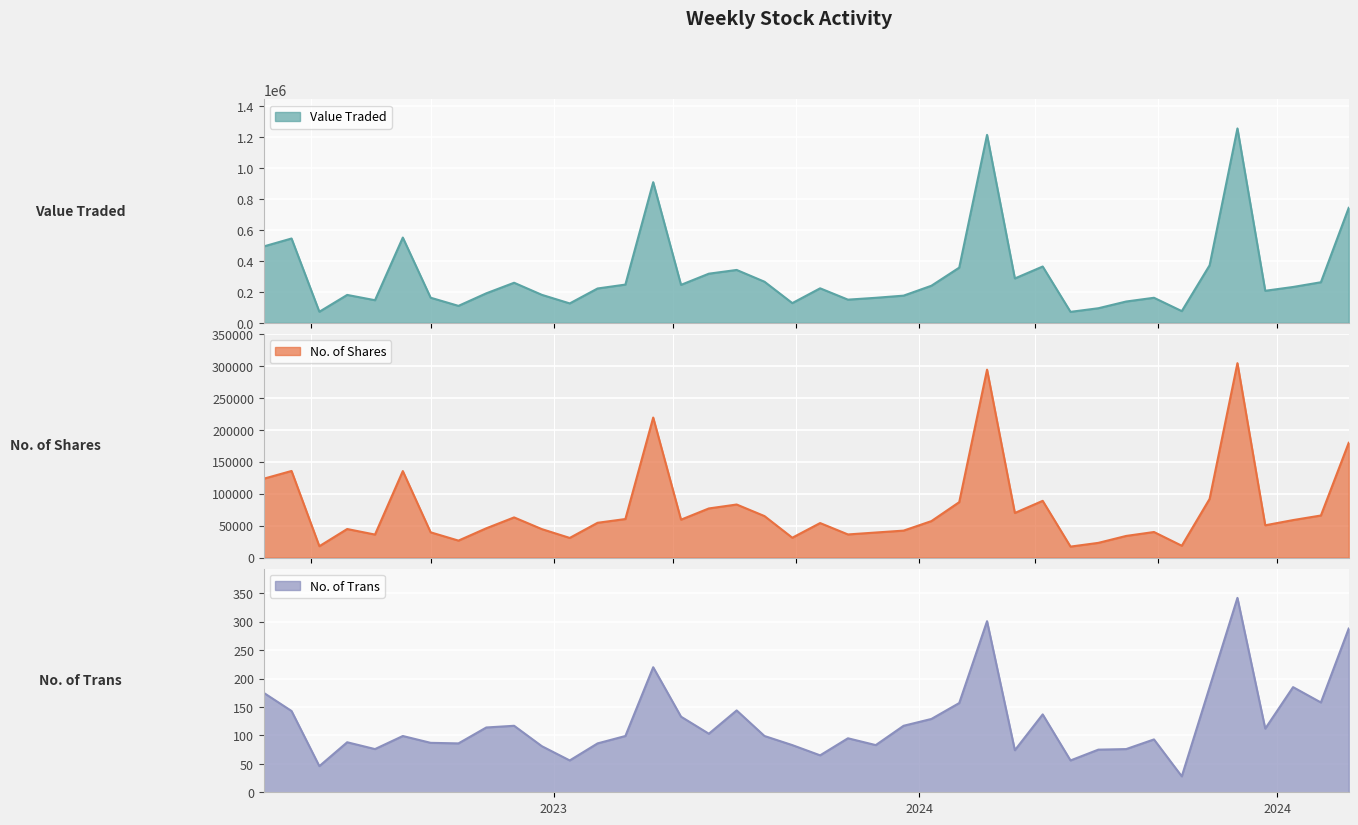

Which series has the largest range (max minus min)?

Value Traded